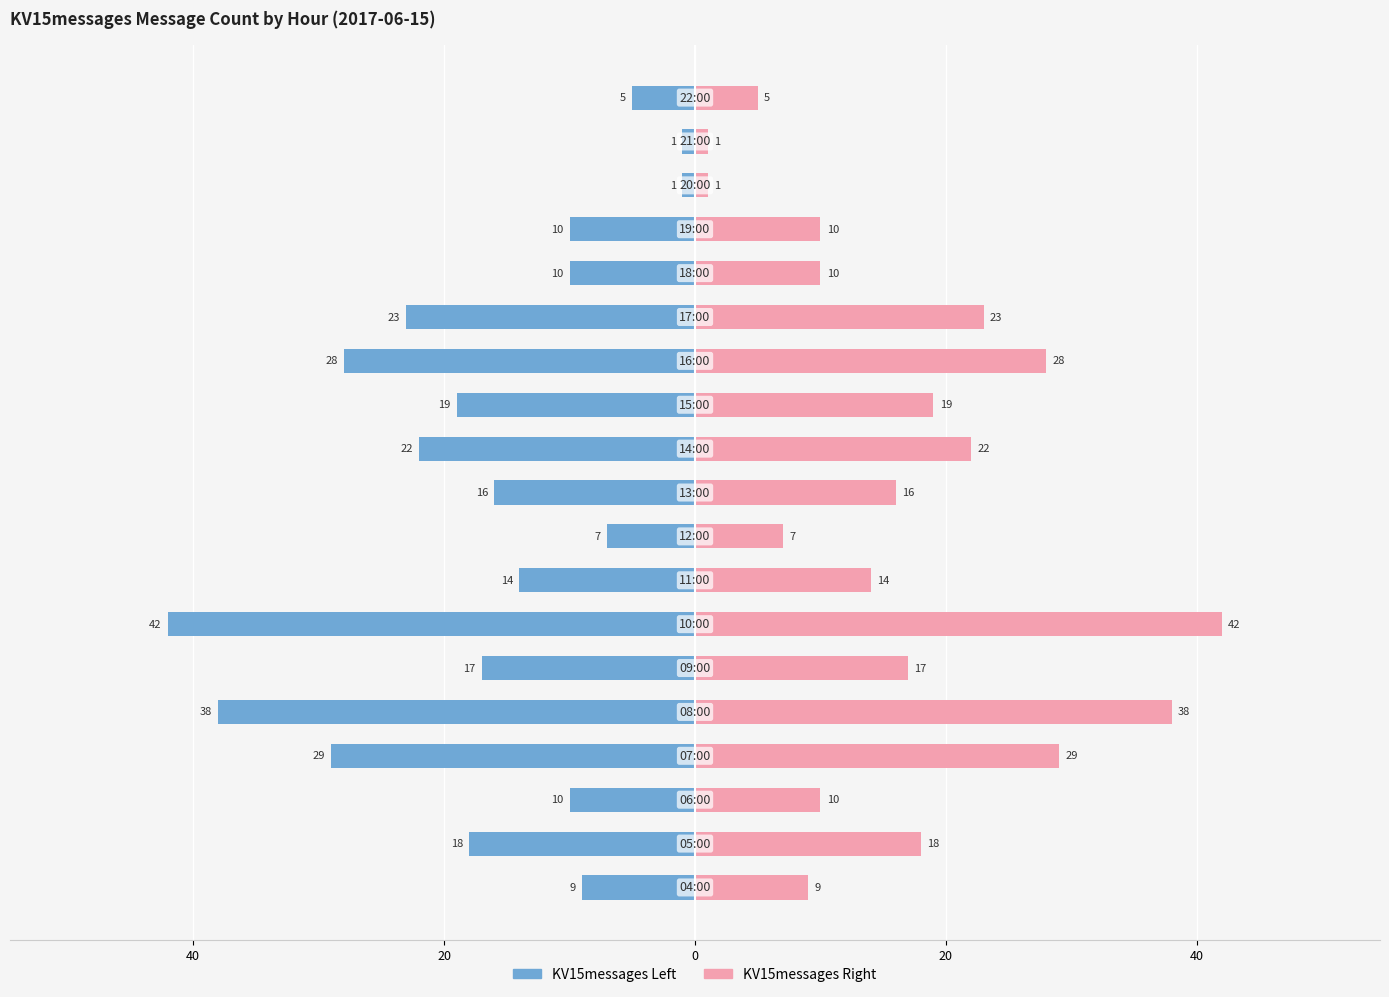

List the series in order of their overall mean, lowest first.

KV15messages (Series A), KV15messages (Series B)